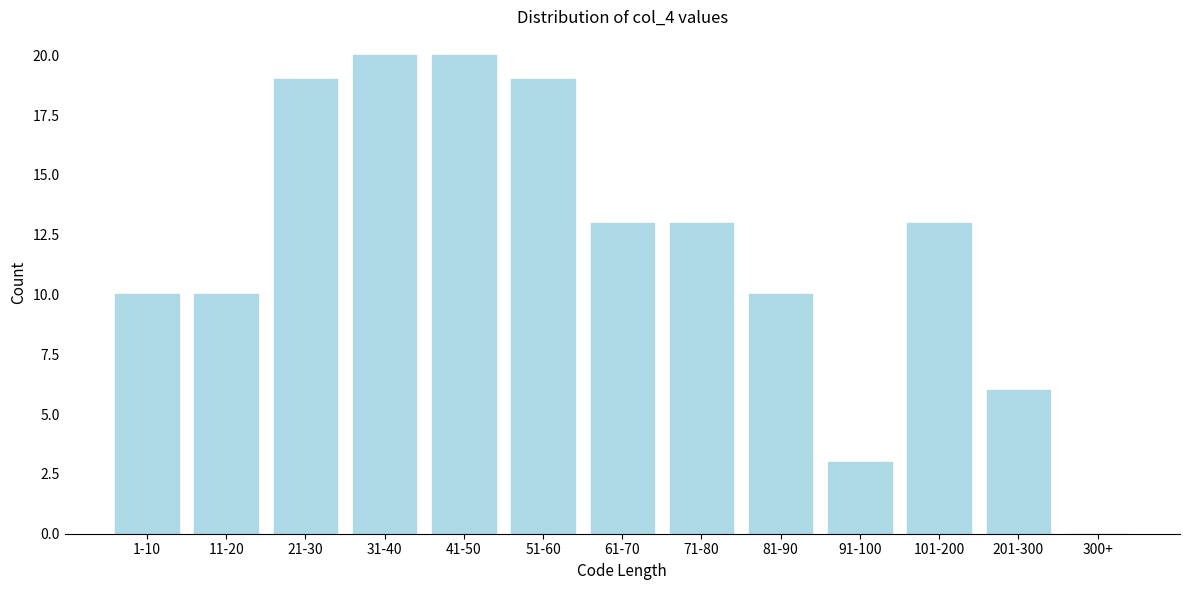

Reading left to right, transcribe all the data shown in this chart.

1-10=10	11-20=10	21-30=19	31-40=20	41-50=20	51-60=19	61-70=13	71-80=13	81-90=10	91-100=3	101-200=13	201-300=6	300+=0